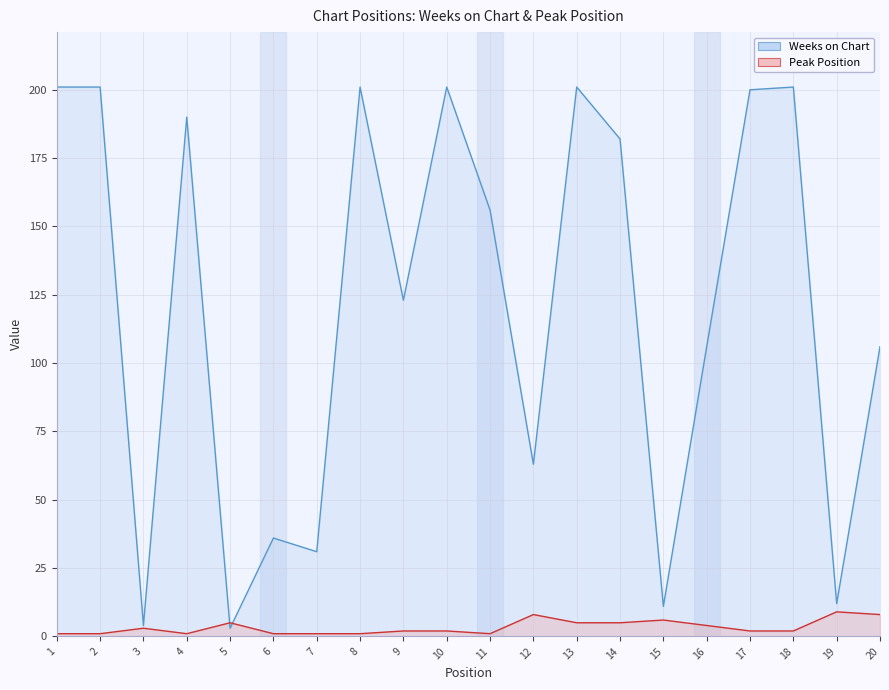

The Weeks on Chart series shows 200 at 17. True or false?

True